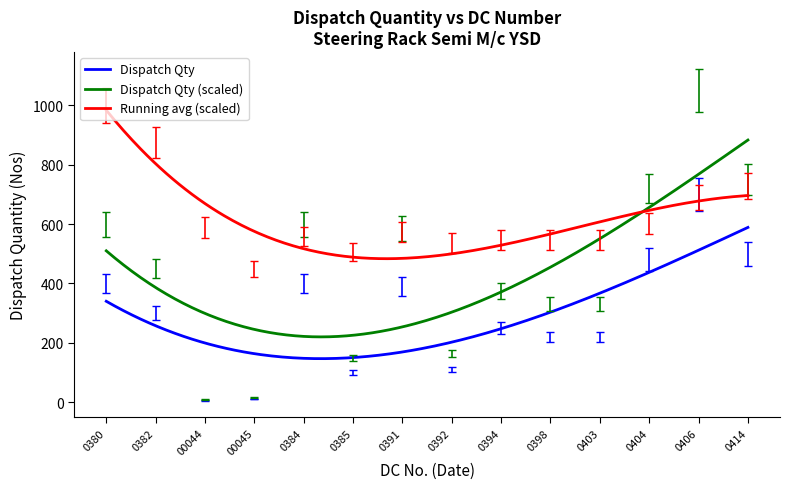

Which series has the largest total across all categories?

Running avg (scaled)